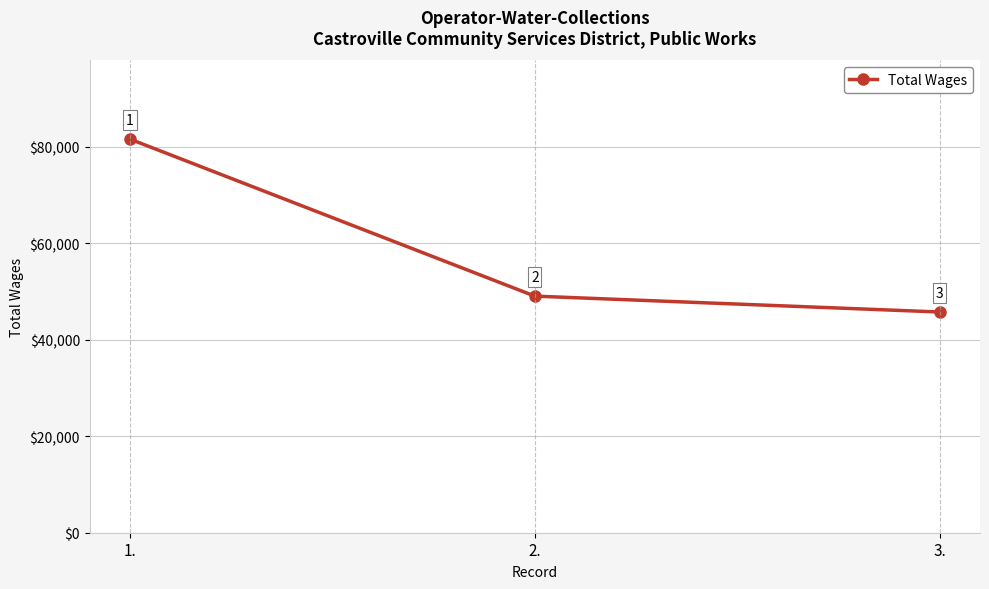

Reading right to left, transcribe all the data shown in this chart.

45719	49009	81519